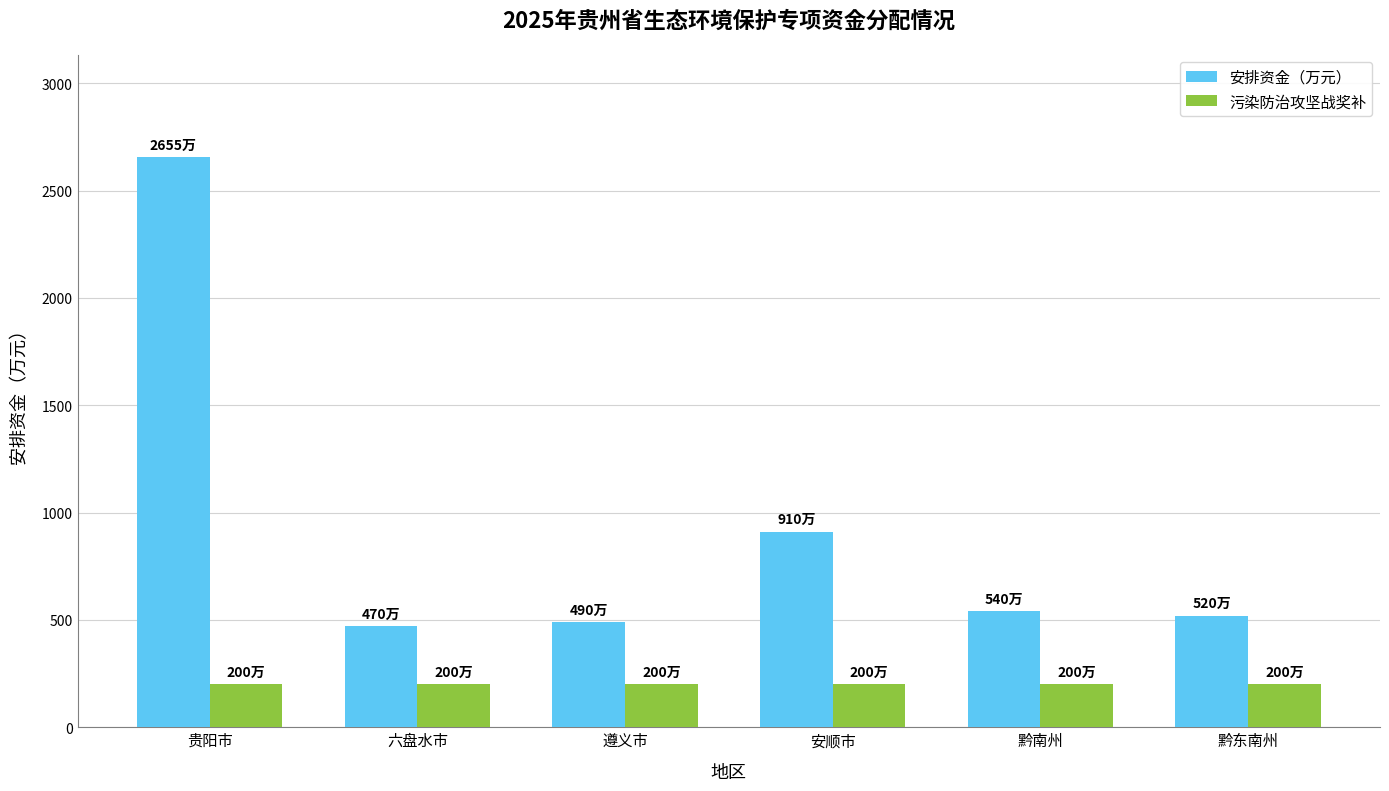

What is the maximum value for 安排资金（万元）?

2655